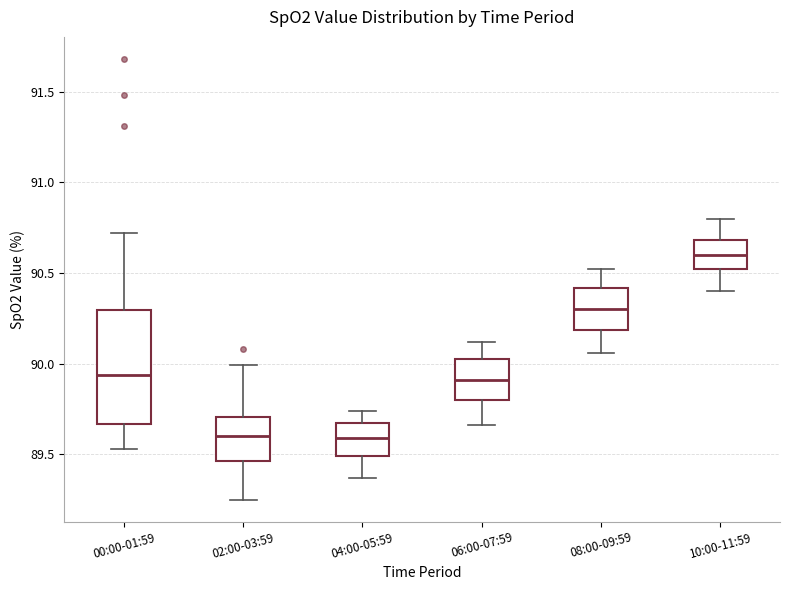

Comparing the boxes themselves (not the whiskers), which one is the tallest?

00:00-01:59